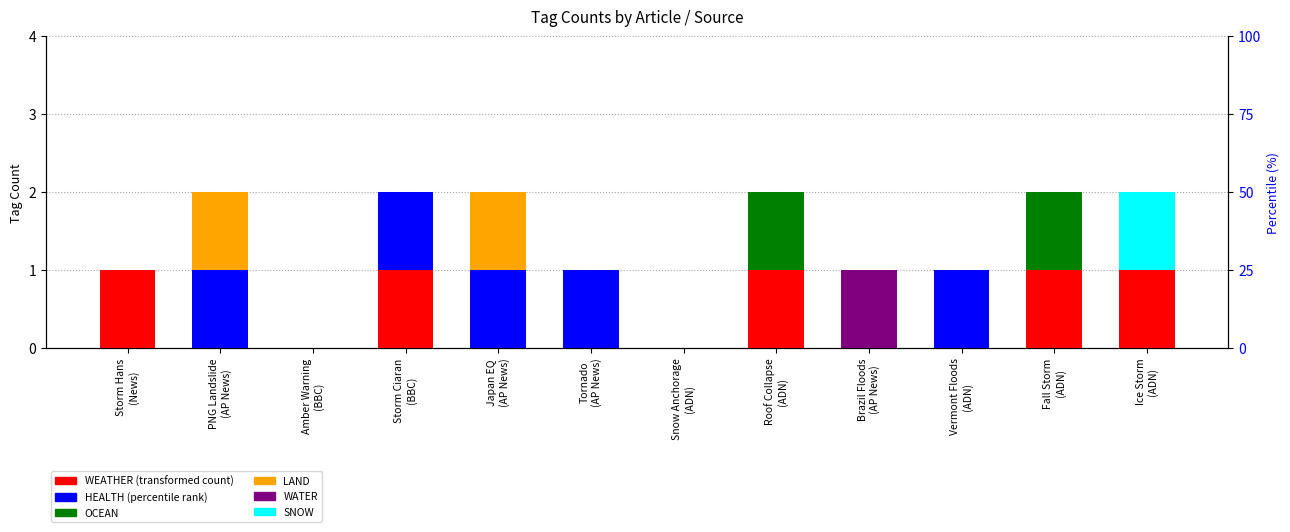

Reading left to right, list all the values displayed in this chart.

WEATHER: Storm Hans
(News)=1	PNG Landslide
(AP News)=0	Amber Warning
(BBC)=0	Storm Ciaran
(BBC)=1	Japan EQ
(AP News)=0	Tornado
(AP News)=0	Snow Anchorage
(ADN)=0	Roof Collapse
(ADN)=1	Brazil Floods
(AP News)=0	Vermont Floods
(ADN)=0	Fall Storm
(ADN)=1	Ice Storm
(ADN)=1
HEALTH: Storm Hans
(News)=0	PNG Landslide
(AP News)=1	Amber Warning
(BBC)=0	Storm Ciaran
(BBC)=1	Japan EQ
(AP News)=1	Tornado
(AP News)=1	Snow Anchorage
(ADN)=0	Roof Collapse
(ADN)=0	Brazil Floods
(AP News)=0	Vermont Floods
(ADN)=1	Fall Storm
(ADN)=0	Ice Storm
(ADN)=0
OCEAN: Storm Hans
(News)=0	PNG Landslide
(AP News)=0	Amber Warning
(BBC)=0	Storm Ciaran
(BBC)=0	Japan EQ
(AP News)=0	Tornado
(AP News)=0	Snow Anchorage
(ADN)=0	Roof Collapse
(ADN)=1	Brazil Floods
(AP News)=0	Vermont Floods
(ADN)=0	Fall Storm
(ADN)=1	Ice Storm
(ADN)=0
LAND: Storm Hans
(News)=0	PNG Landslide
(AP News)=1	Amber Warning
(BBC)=0	Storm Ciaran
(BBC)=0	Japan EQ
(AP News)=1	Tornado
(AP News)=0	Snow Anchorage
(ADN)=0	Roof Collapse
(ADN)=0	Brazil Floods
(AP News)=0	Vermont Floods
(ADN)=0	Fall Storm
(ADN)=0	Ice Storm
(ADN)=0
WATER: Storm Hans
(News)=0	PNG Landslide
(AP News)=0	Amber Warning
(BBC)=0	Storm Ciaran
(BBC)=0	Japan EQ
(AP News)=0	Tornado
(AP News)=0	Snow Anchorage
(ADN)=0	Roof Collapse
(ADN)=0	Brazil Floods
(AP News)=1	Vermont Floods
(ADN)=0	Fall Storm
(ADN)=0	Ice Storm
(ADN)=0
SNOW: Storm Hans
(News)=0	PNG Landslide
(AP News)=0	Amber Warning
(BBC)=0	Storm Ciaran
(BBC)=0	Japan EQ
(AP News)=0	Tornado
(AP News)=0	Snow Anchorage
(ADN)=0	Roof Collapse
(ADN)=0	Brazil Floods
(AP News)=0	Vermont Floods
(ADN)=0	Fall Storm
(ADN)=0	Ice Storm
(ADN)=1